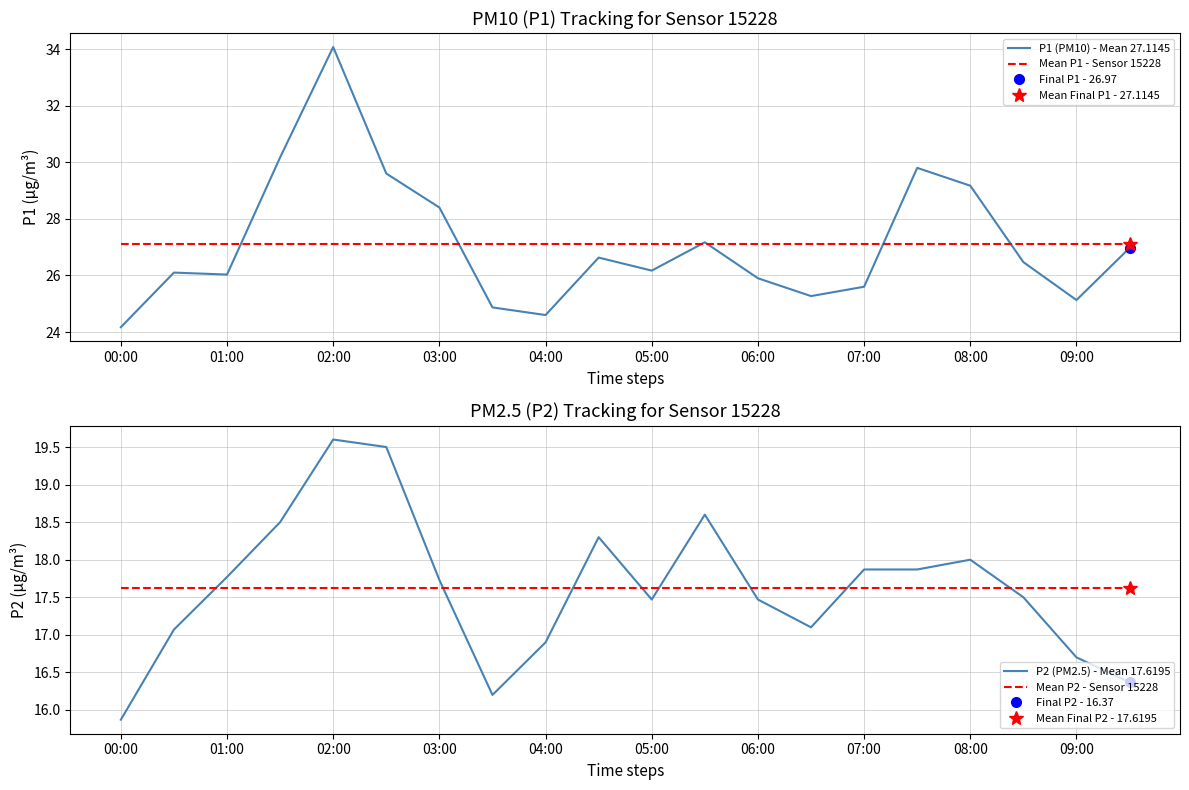

The value of Mean P1 - Sensor 15228 at 03:00 is 9.9. True or false?

False